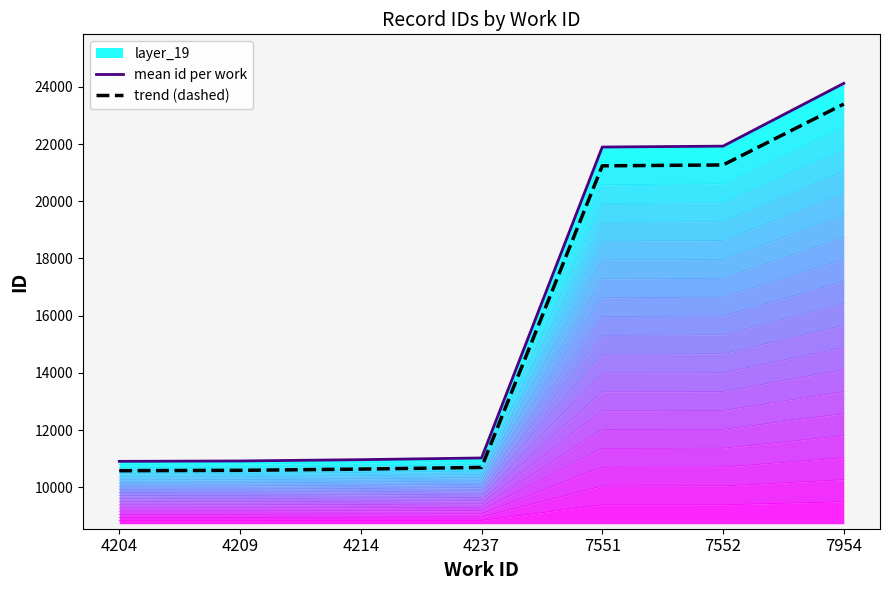

What is the sum of all trend (dashed) values?

108410.6